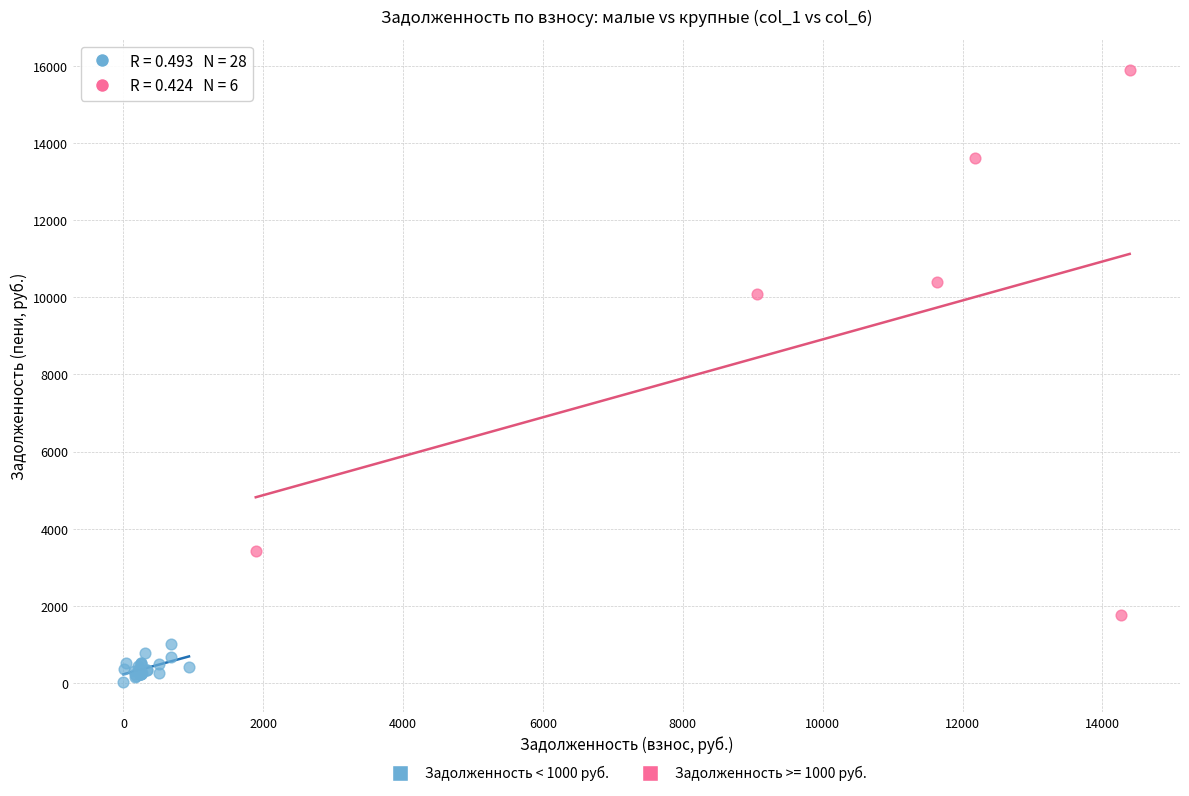

Which series reaches the maximum Y coordinate?

Задолженность >= 1000 руб.